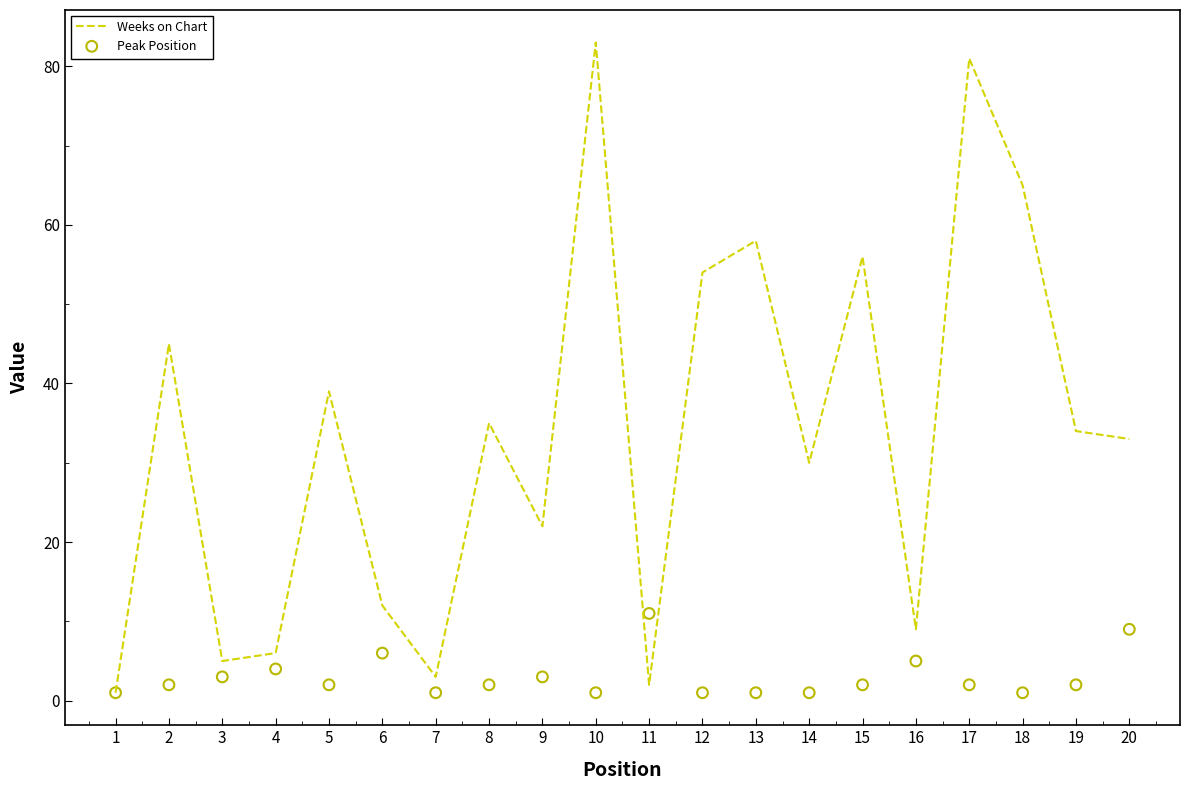

Which series has the widest spread of Y values?

Weeks on Chart